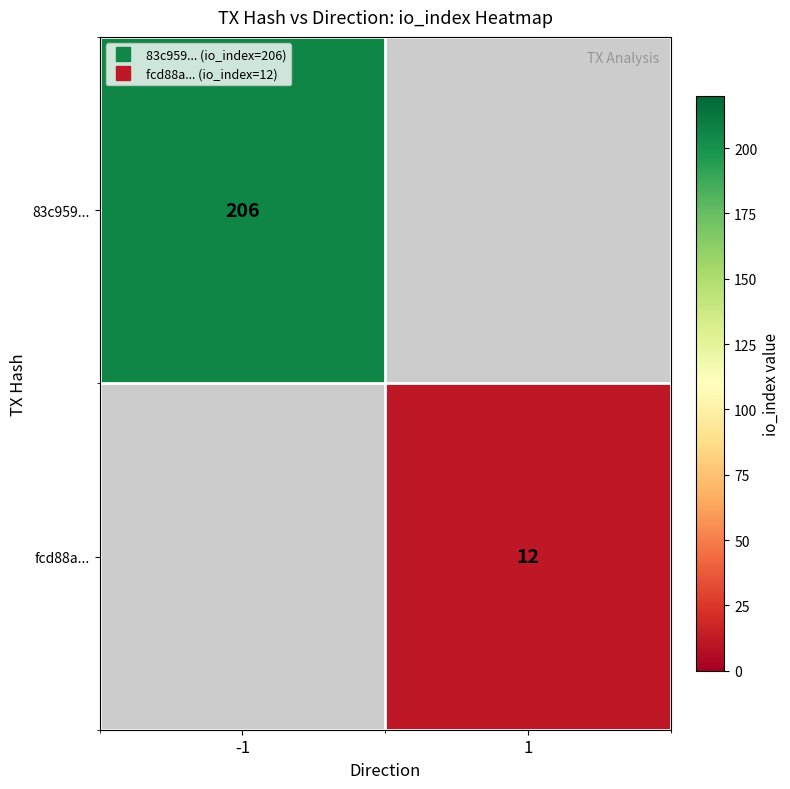

Which series has the largest range (max minus min)?

83c959...